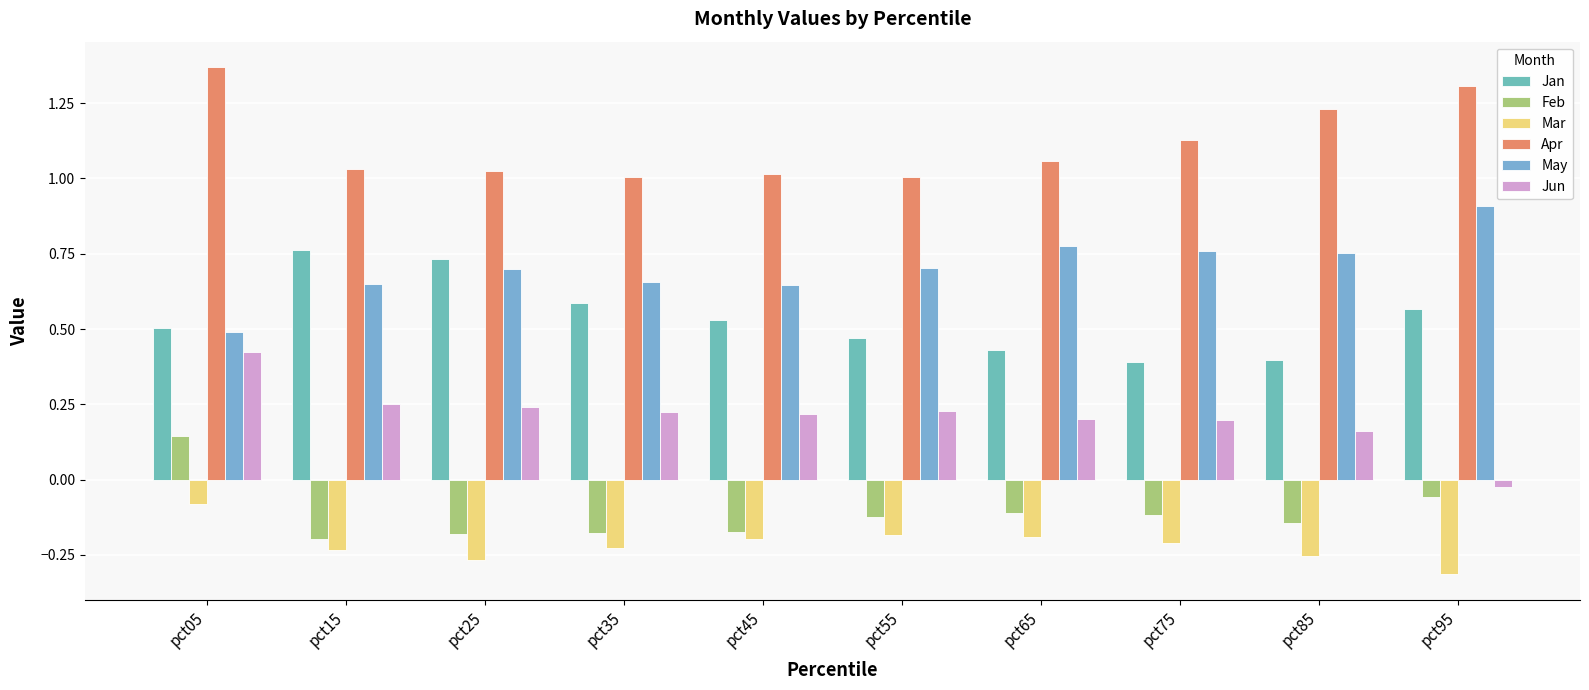

True or false: May has a value of 0.9 at pct95.

True